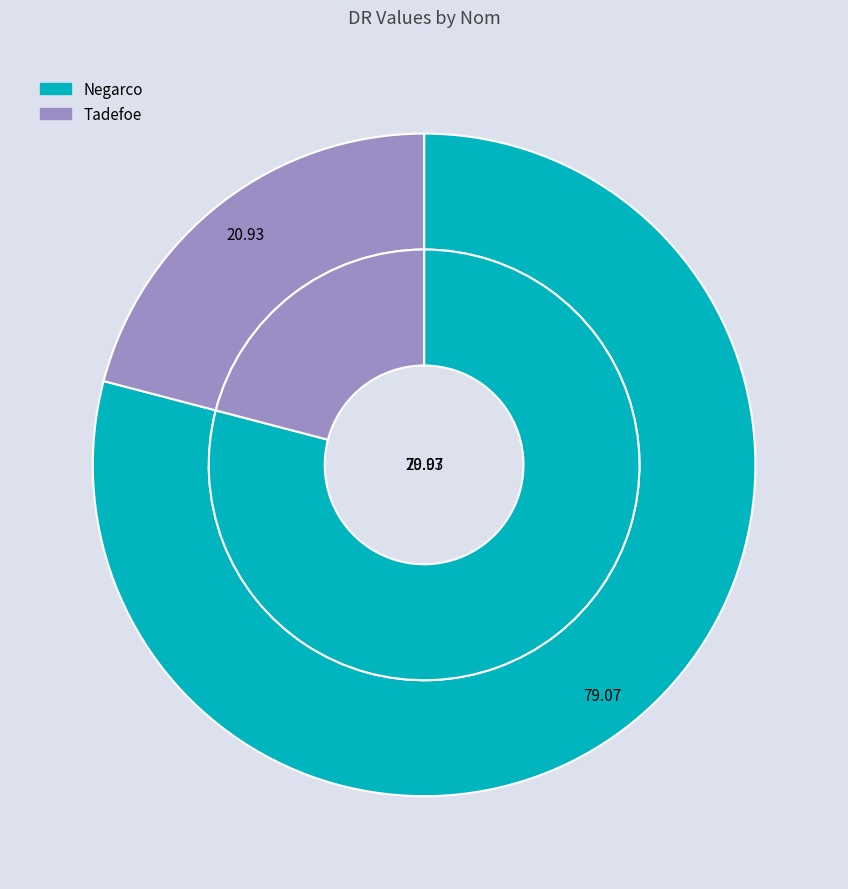

What is the total percentage of Tadefoe and Negarco?

100.0%